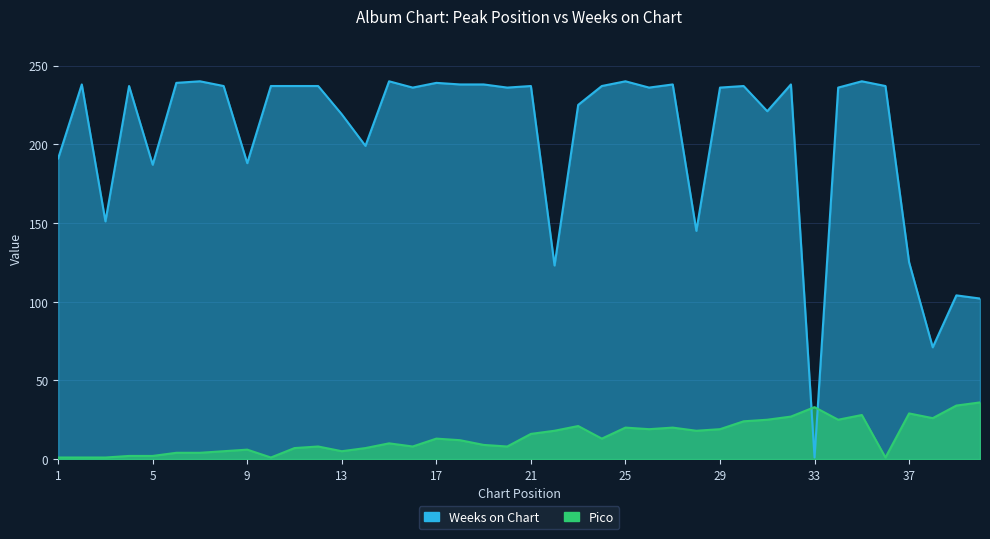

At which label is Weeks on Chart closest to 120?

22